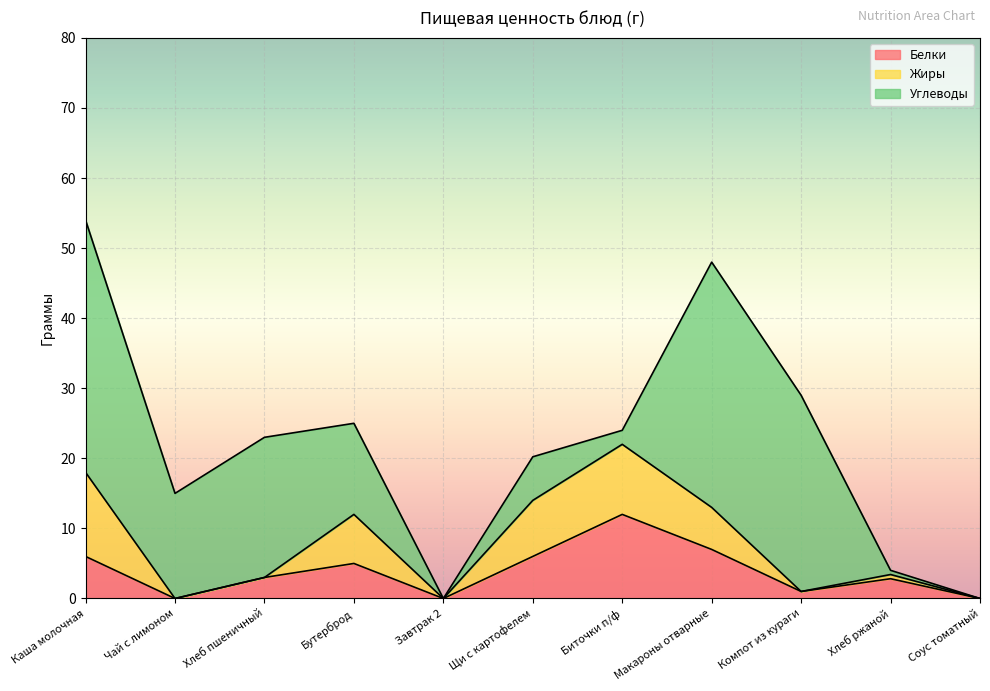

The Жиры series shows -6.1 at Компот из кураги. True or false?

False